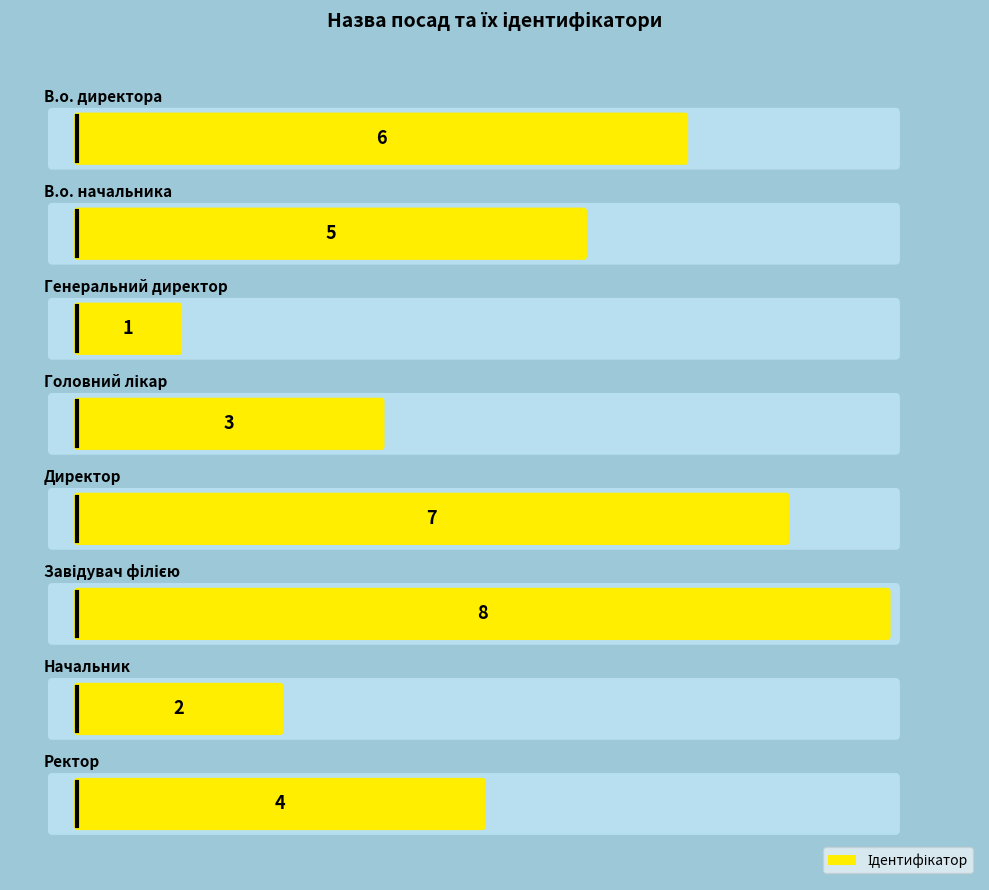

Where is the data nearest to the value 4?

Ректор